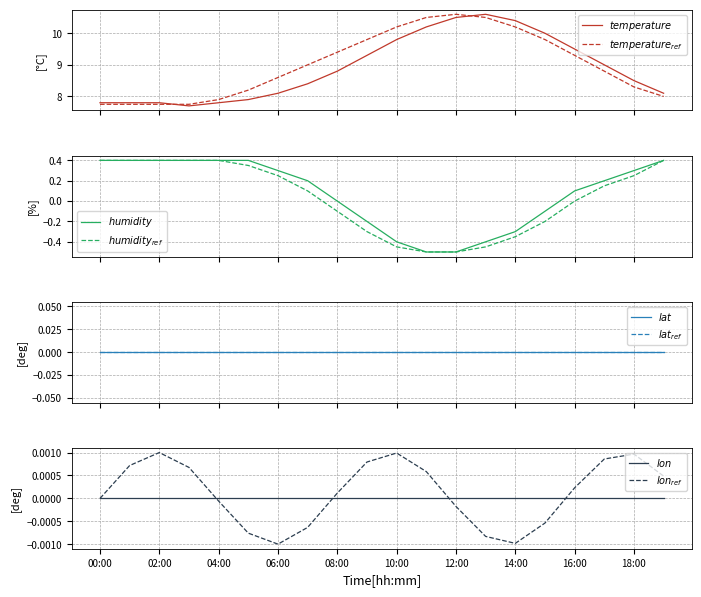

What is the label of the 17th point from the left?

16:00